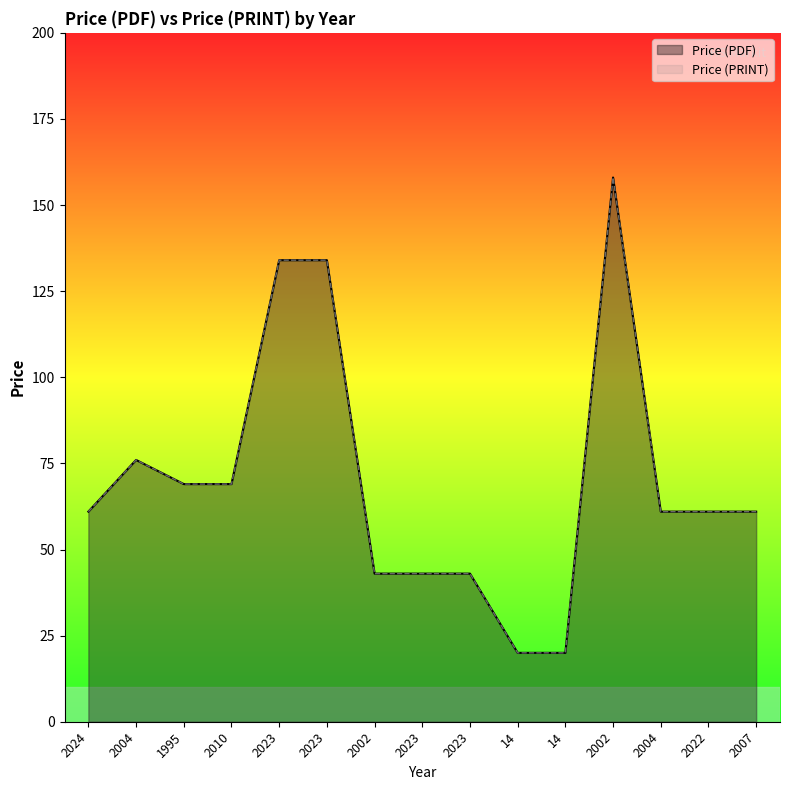

Where is Price (PDF) nearest to the value 89?

2004